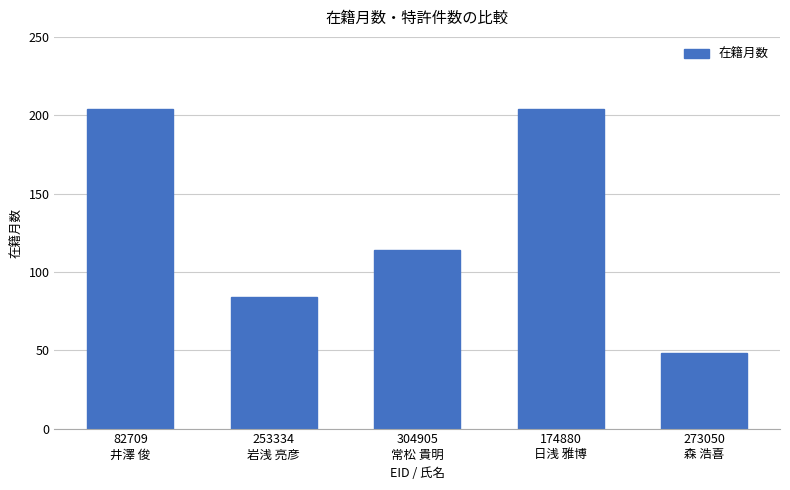

What is the minimum value shown in the chart?

48